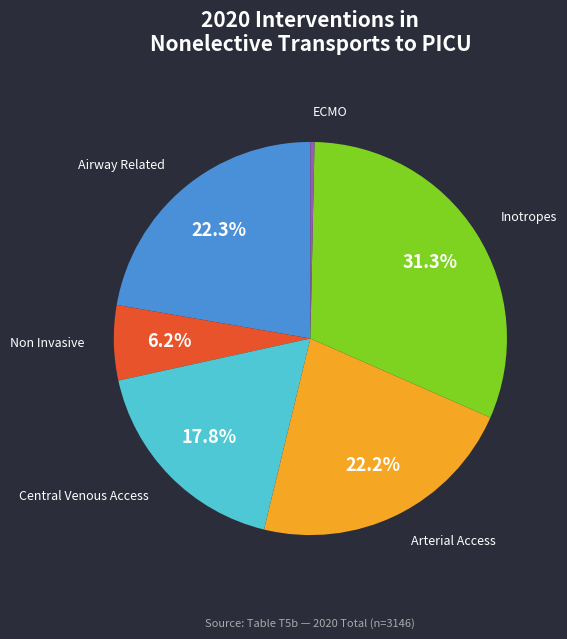

How much of the chart is everything except Airway Related?

77.7%